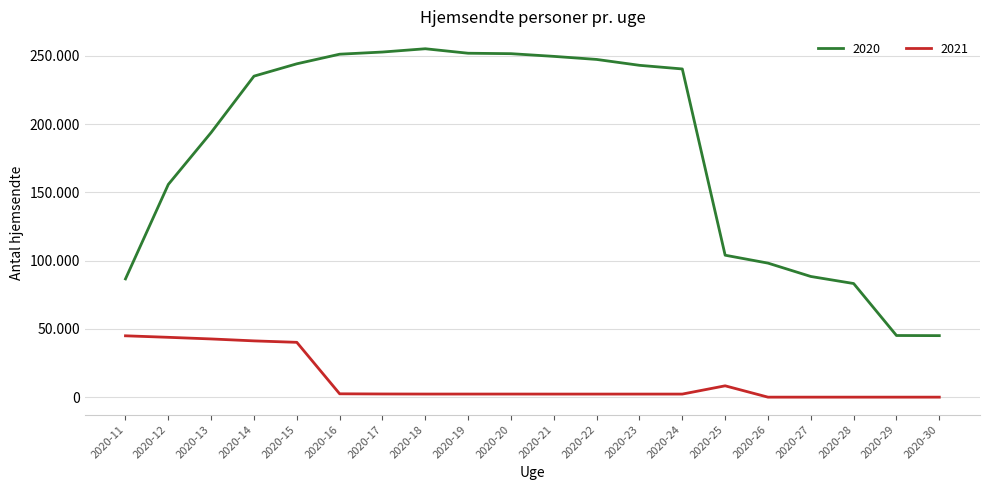

True or false: 2021 and 2020 intersect in this chart.

False